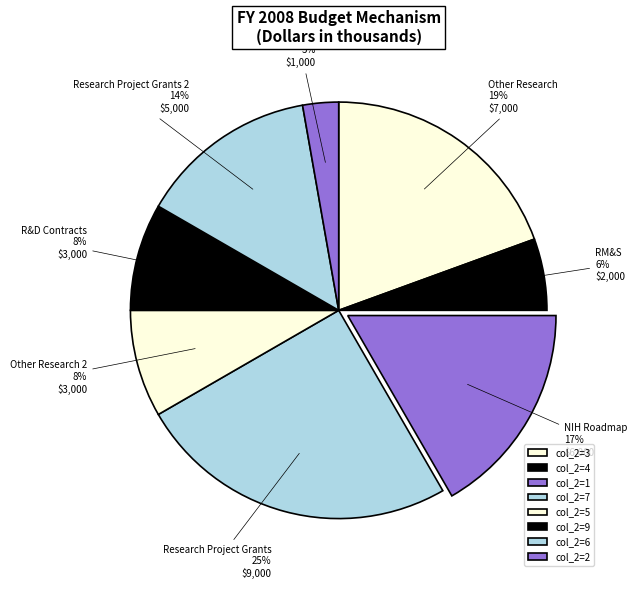

How many segments does this pie chart have?

8